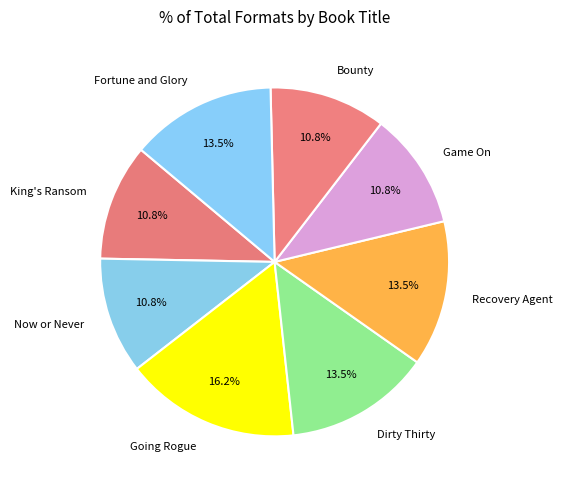

What percentage is the Going Rogue slice, to the nearest percent?

16%